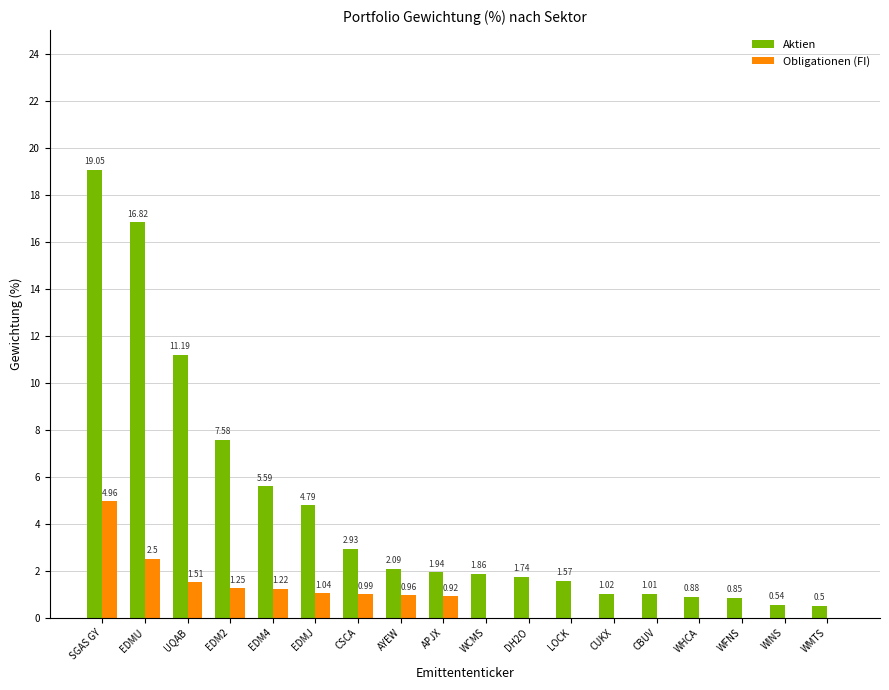

At which label does Aktien first exceed 1?

SGAS GY